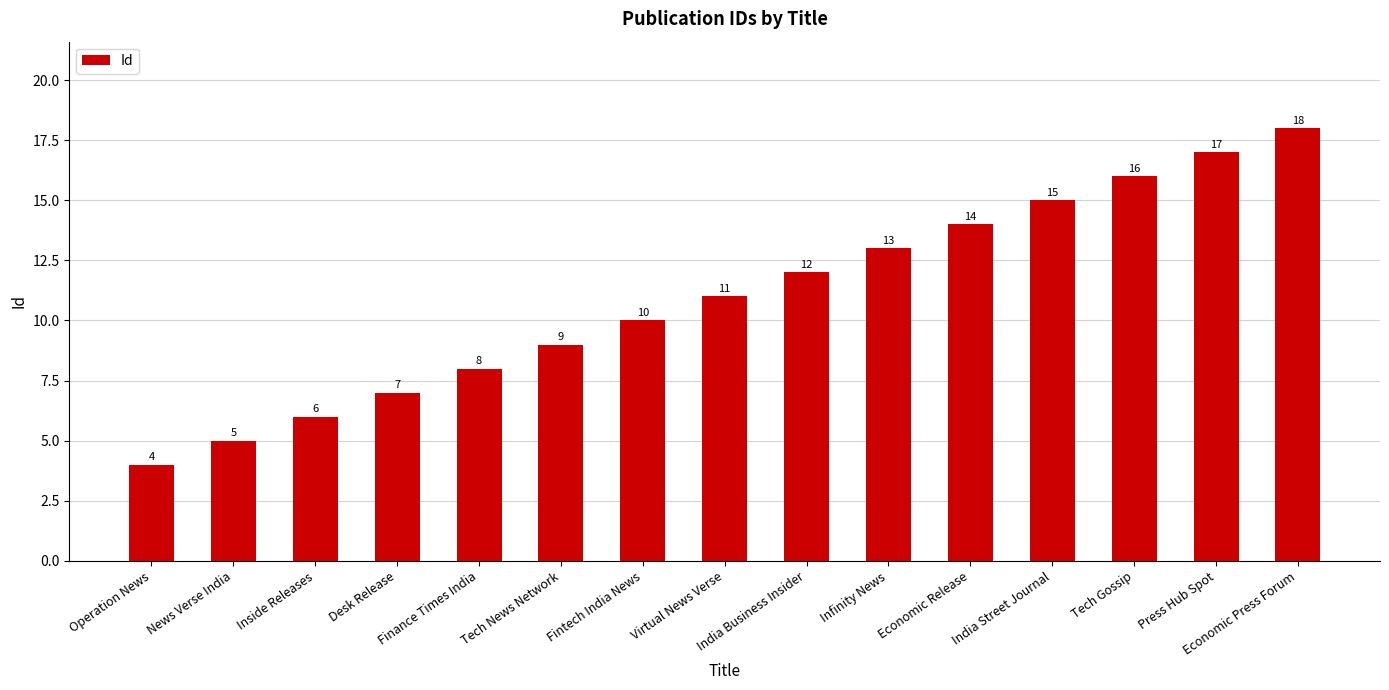

How many bars are there in total?

15